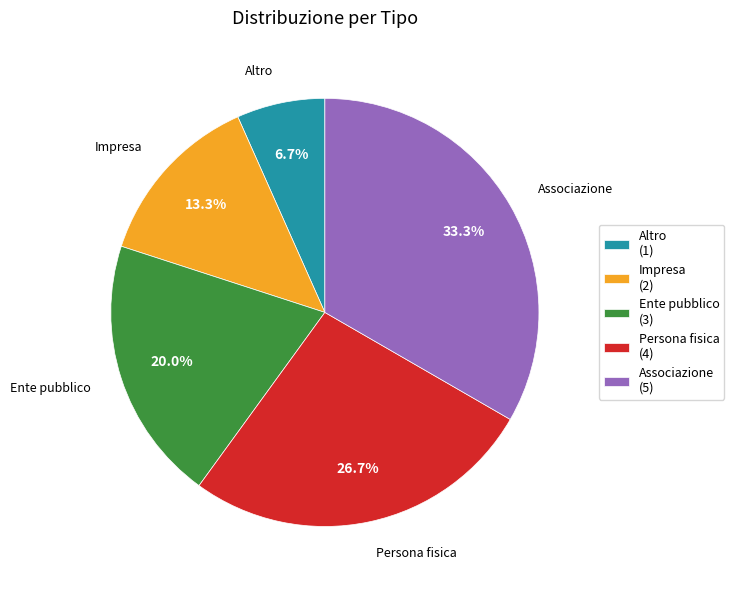

How many segments does this pie chart have?

5